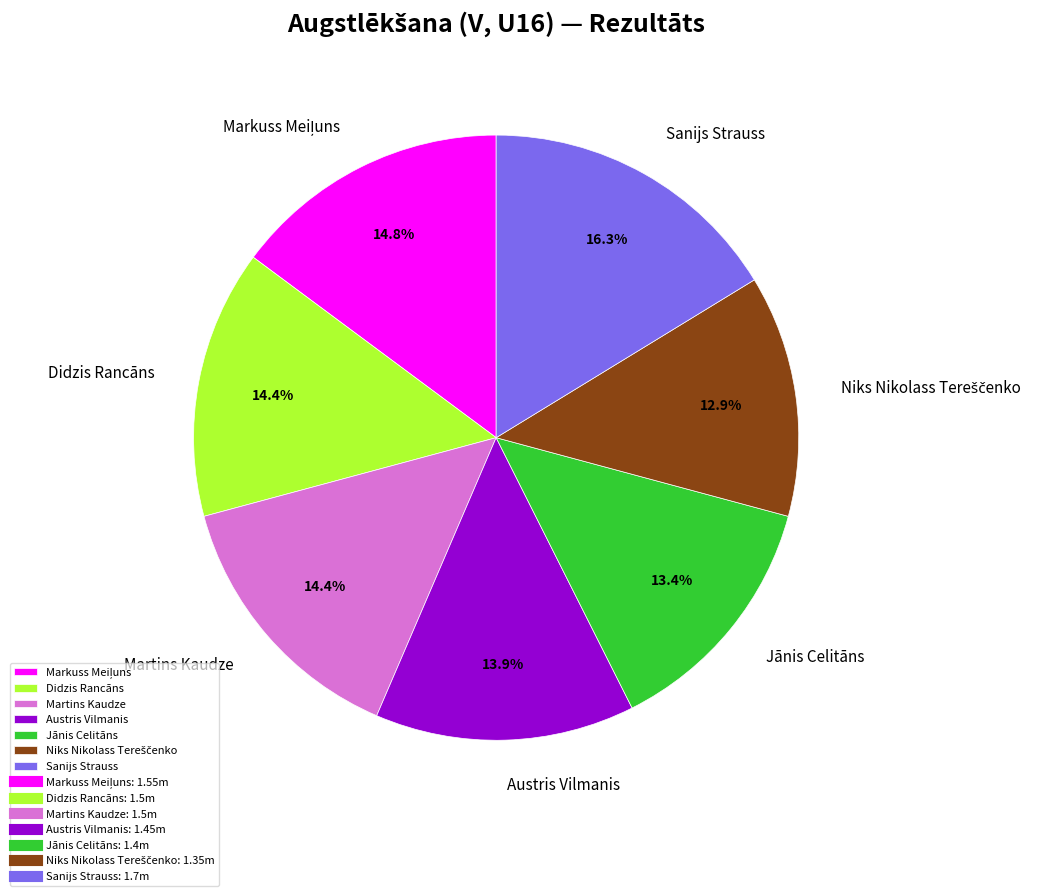

Which has a higher value, Martins Kaudze or Austris Vilmanis?

Martins Kaudze